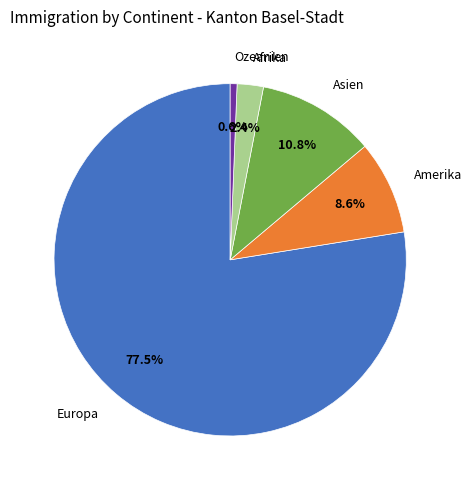

Combined, what portion of the pie is Afrika and Asien?

13.2%